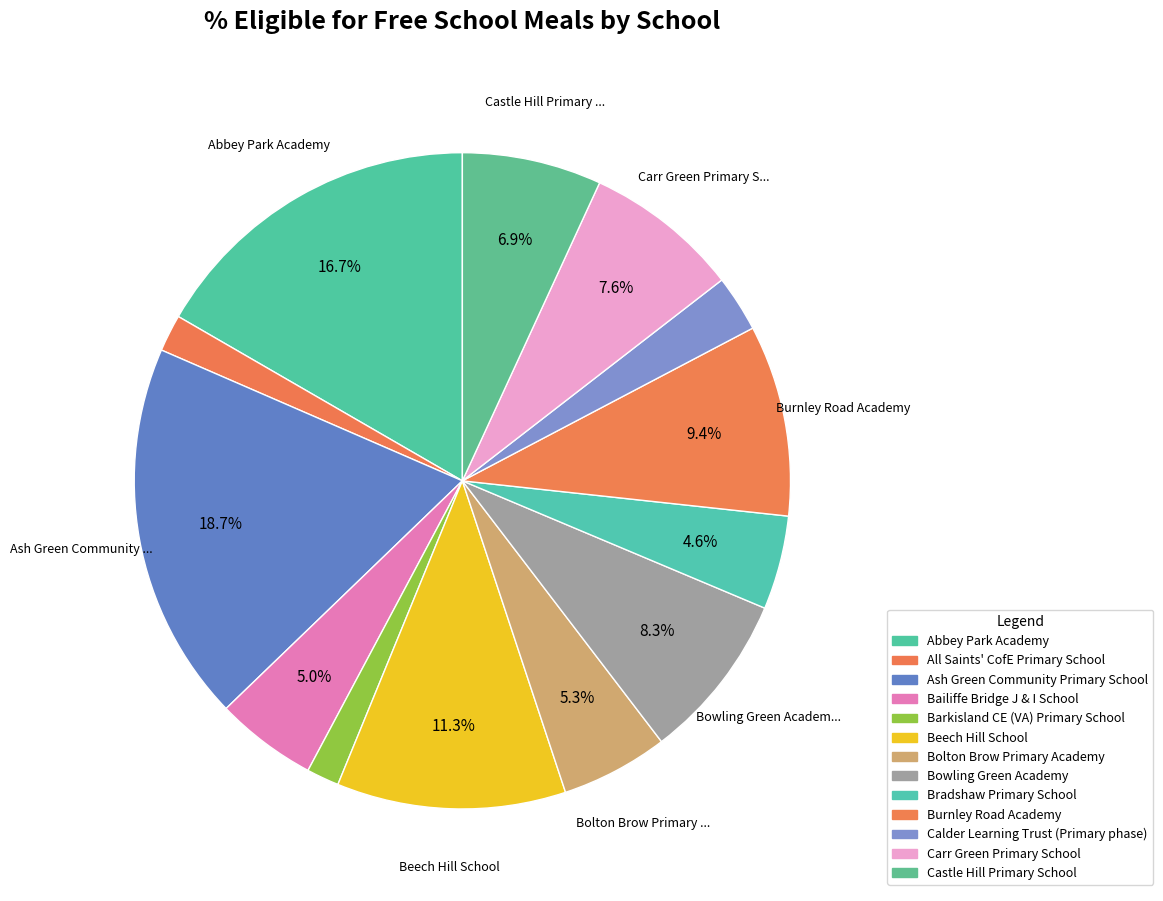

Is there a majority slice in this chart?

No